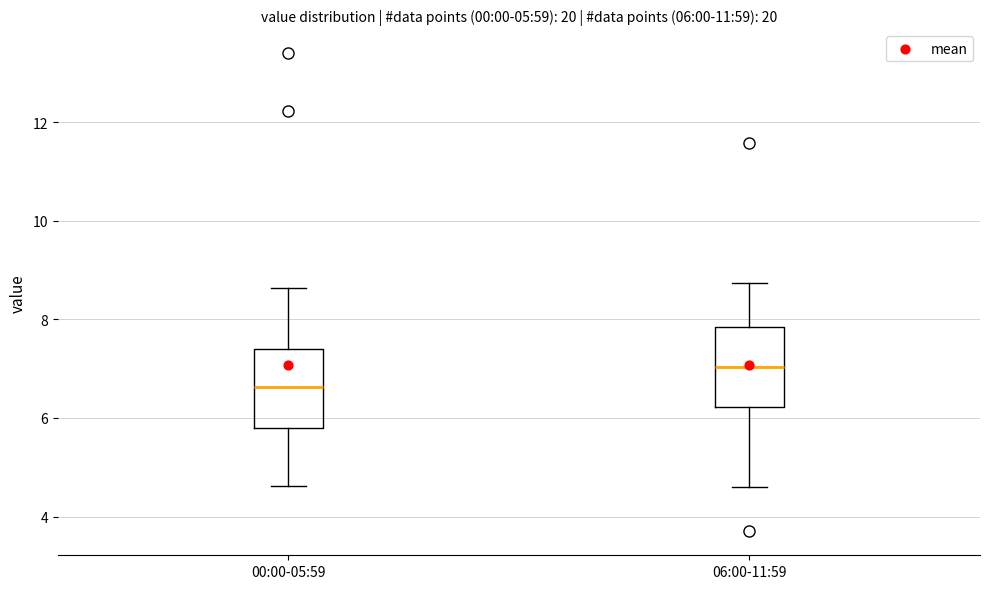

Which box has the highest median line?

06:00-11:59